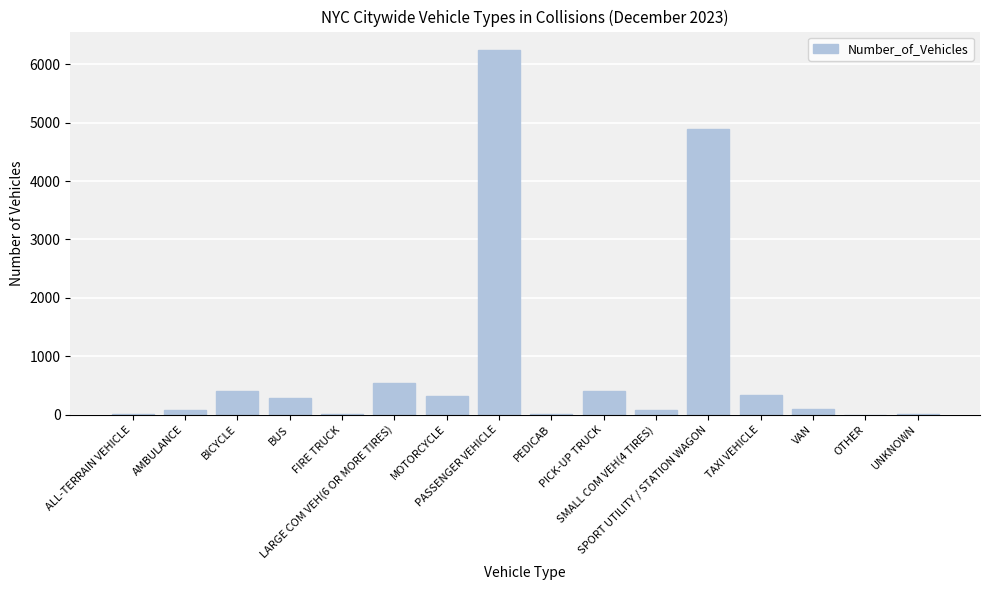

What is the maximum value shown in the chart?

6248